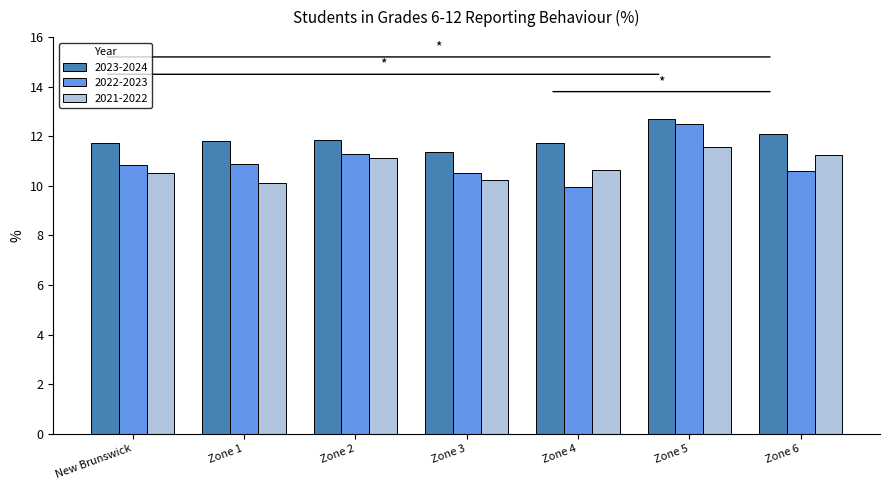

What are all the series names shown in the legend?

2023-2024, 2022-2023, 2021-2022